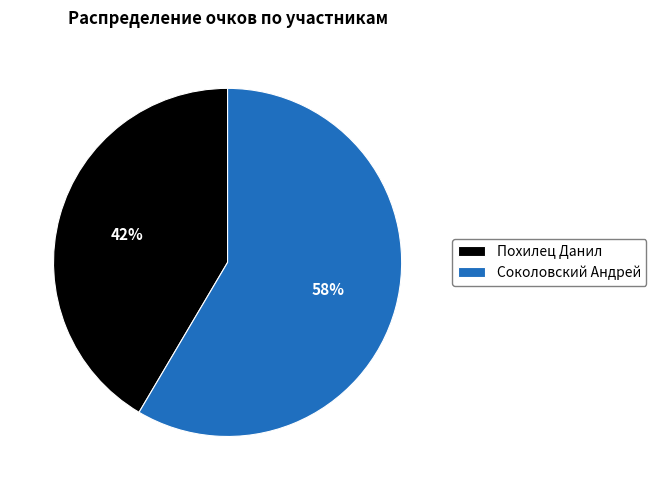

Which has a higher value, Соколовский Андрей or Похилец Данил?

Соколовский Андрей